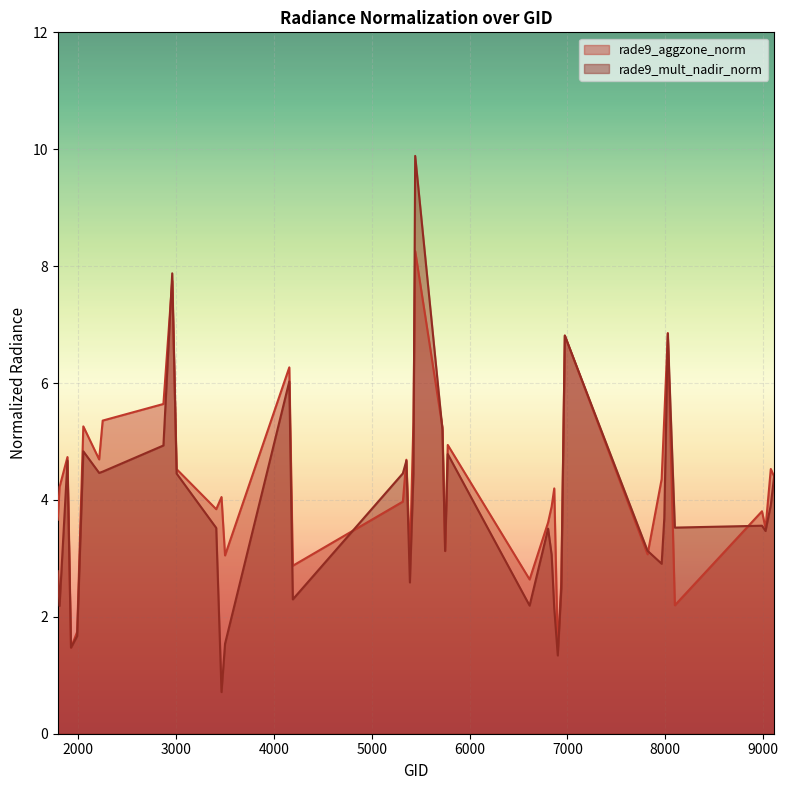

Reading left to right, what are all the values shown in this chart?

rade9_aggzone_norm: 1790=3.7	1808=4.2	1889=4.7	1925=1.5	1988=1.7	2051=5.3	2213=4.7	2249=5.4	2870=5.6	2960=7.8	3005=4.5	3410=3.8	3464=4.0	3500=3.1	4157=6.3	4193=2.9	5318=4.0	5354=4.7	5390=3.0	5426=5.3	5444=8.3	5723=5.2	5750=3.1	5777=4.9	6614=2.6	6803=3.6	6839=3.9	6866=4.2	6902=1.4	6938=2.6	6974=6.8	7820=3.1	7964=4.4	7991=5.4	8027=6.9	8099=2.2	8990=3.8	9026=3.5	9080=4.5	9116=4.4
rade9_mult_nadir_norm: 1790=2.8	1808=2.2	1889=4.7	1925=1.5	1988=1.7	2051=4.8	2213=4.5	2249=4.5	2870=4.9	2960=7.9	3005=4.5	3410=3.5	3464=0.7	3500=1.5	4157=6.0	4193=2.3	5318=4.5	5354=4.7	5390=2.6	5426=4.4	5444=9.9	5723=5.2	5750=3.1	5777=4.8	6614=2.2	6803=3.5	6839=3.1	6866=2.1	6902=1.3	6938=2.5	6974=6.8	7820=3.1	7964=2.9	7991=3.7	8027=6.8	8099=3.5	8990=3.6	9026=3.5	9080=3.9	9116=4.4